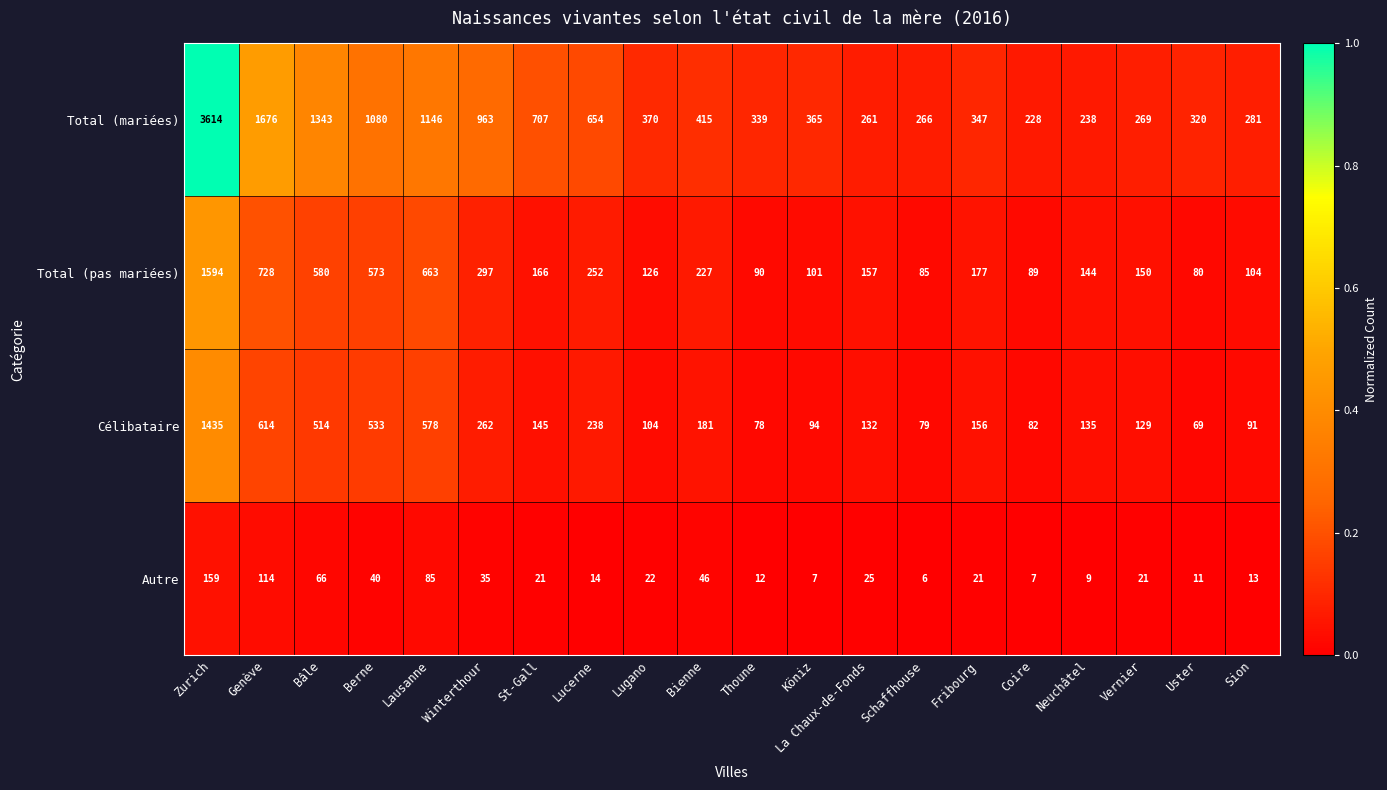

What is the maximum value shown in the chart?

3614